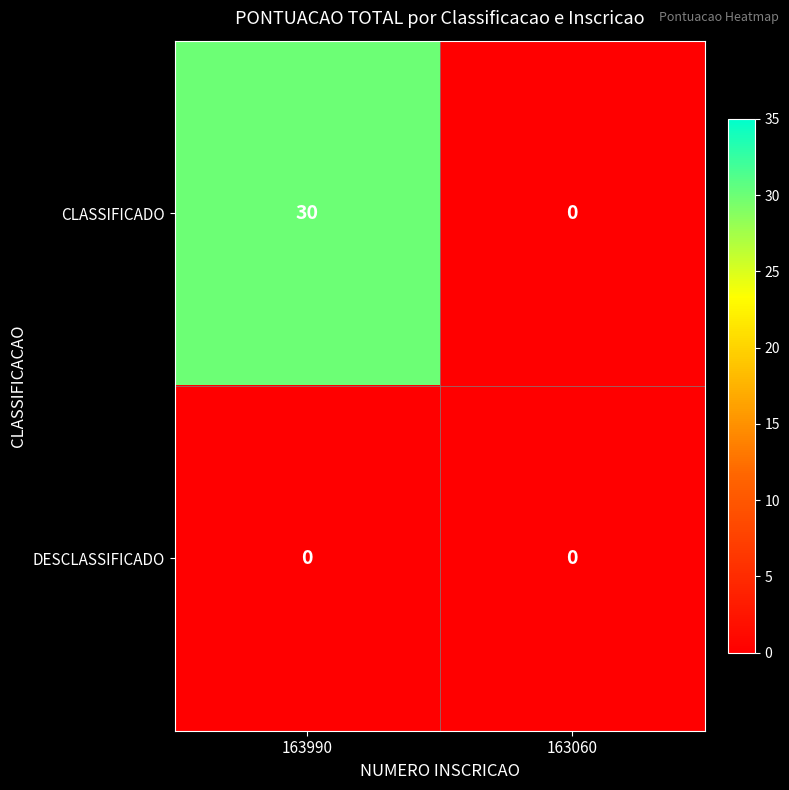

List the series in order of their overall mean, highest first.

CLASSIFICADO, DESCLASSIFICADO